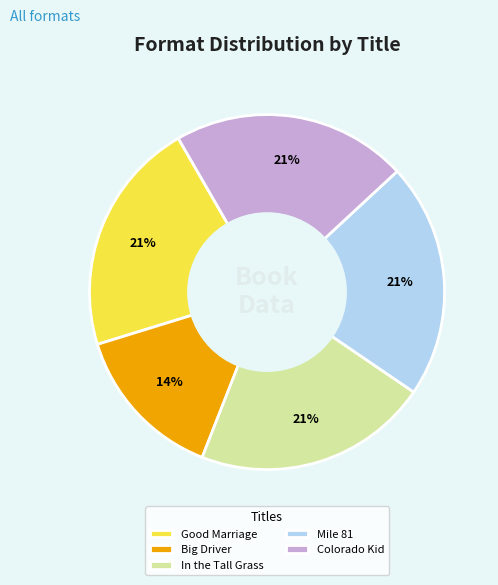

Is it true that Mile 81 is 11% of the pie?

False